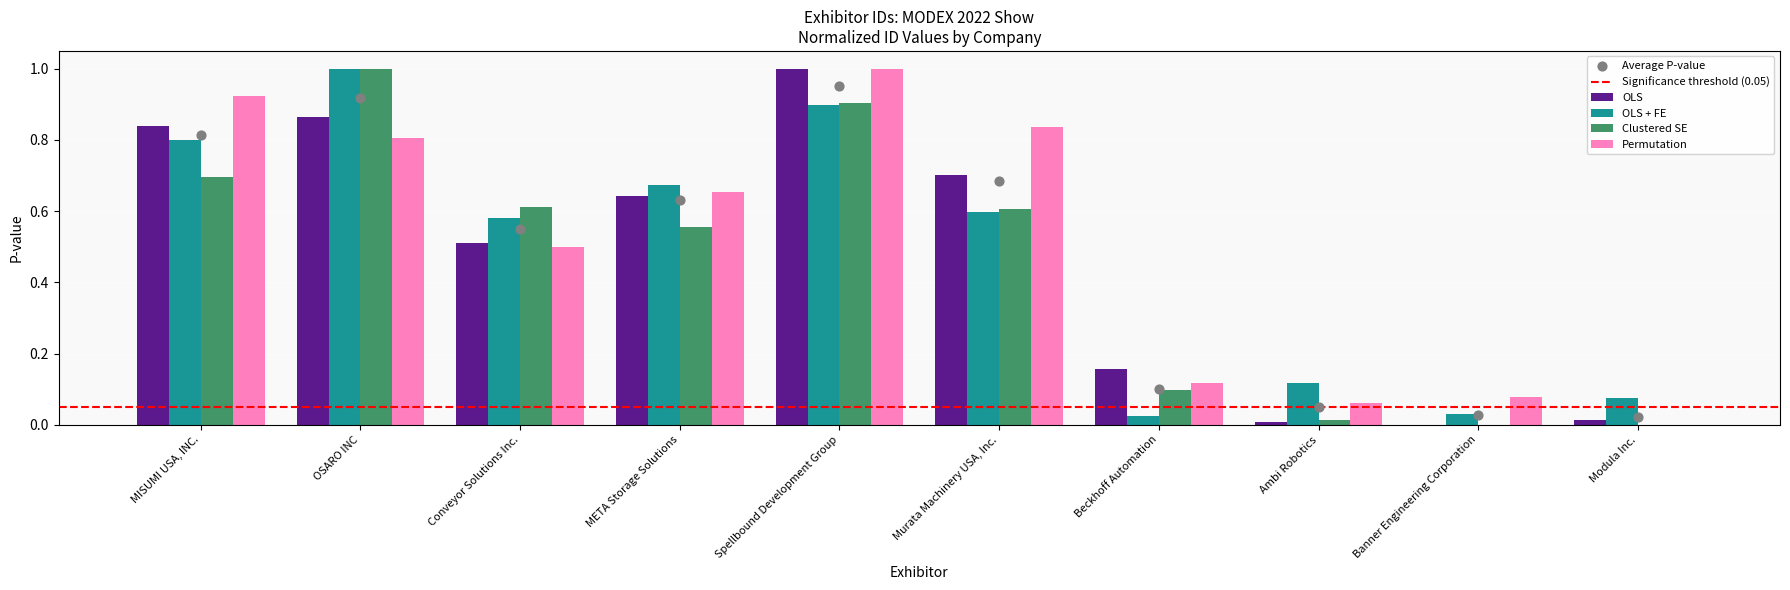

What is the change in value from Conveyor Solutions Inc. to Beckhoff Automation?

-0.4